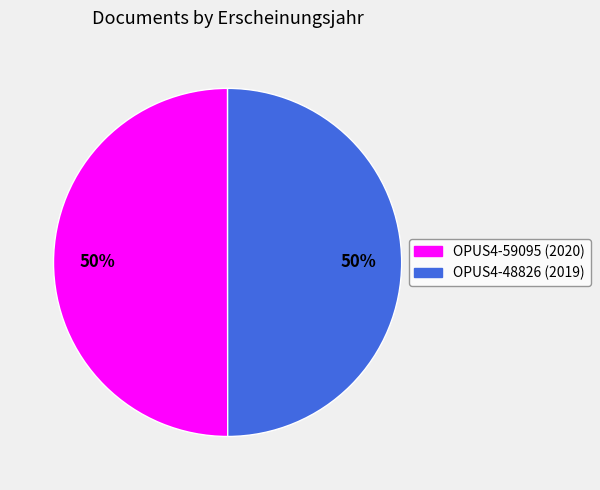

Combined, do OPUS4-59095 and OPUS4-48826 account for over 50%?

Yes